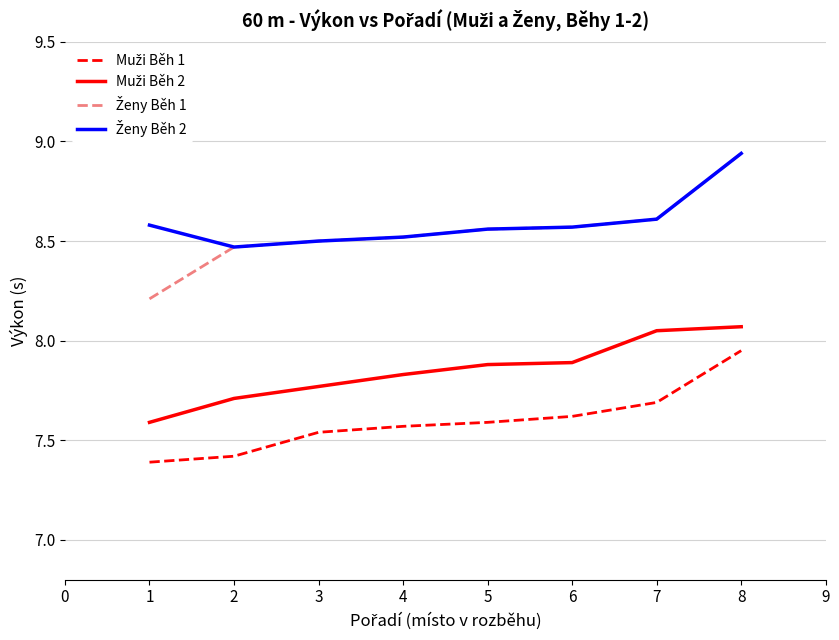

At which category is the sum across all series the highest?

8